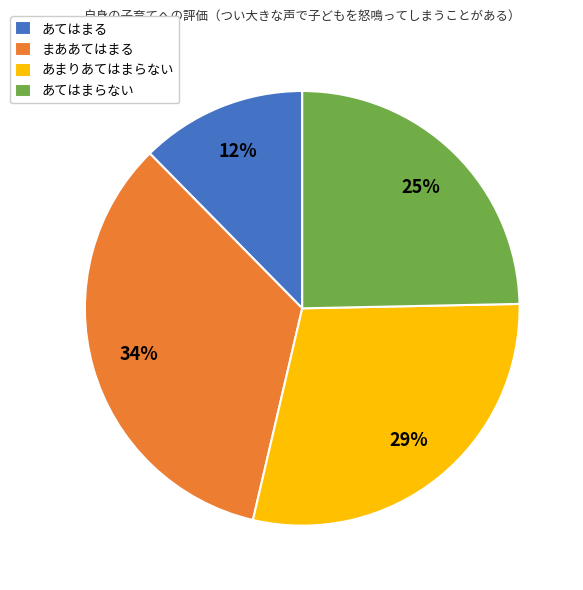

Is あてはまる the majority of the pie?

No